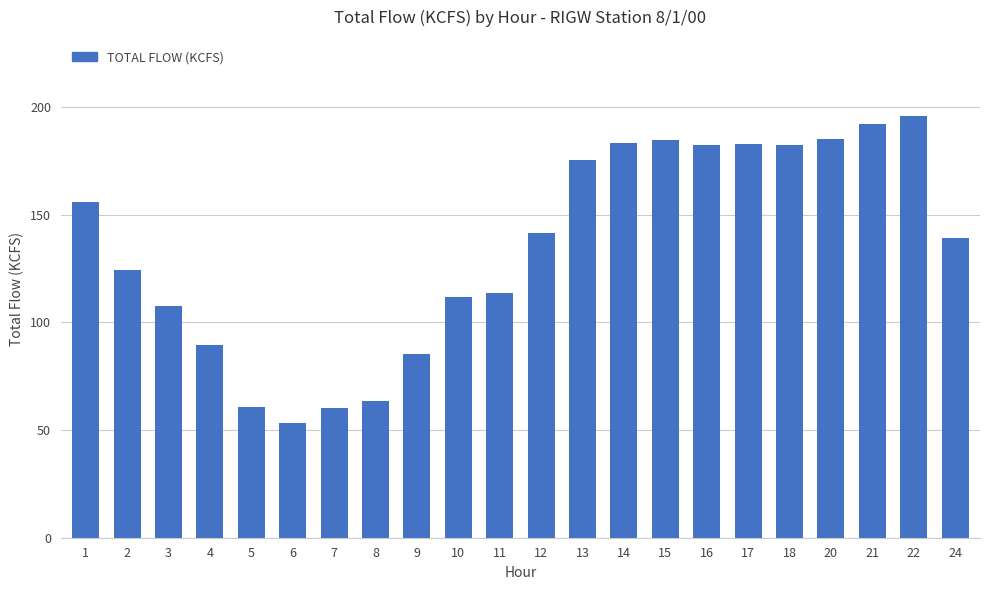

What is the value of the 18th bar from the left?

182.5